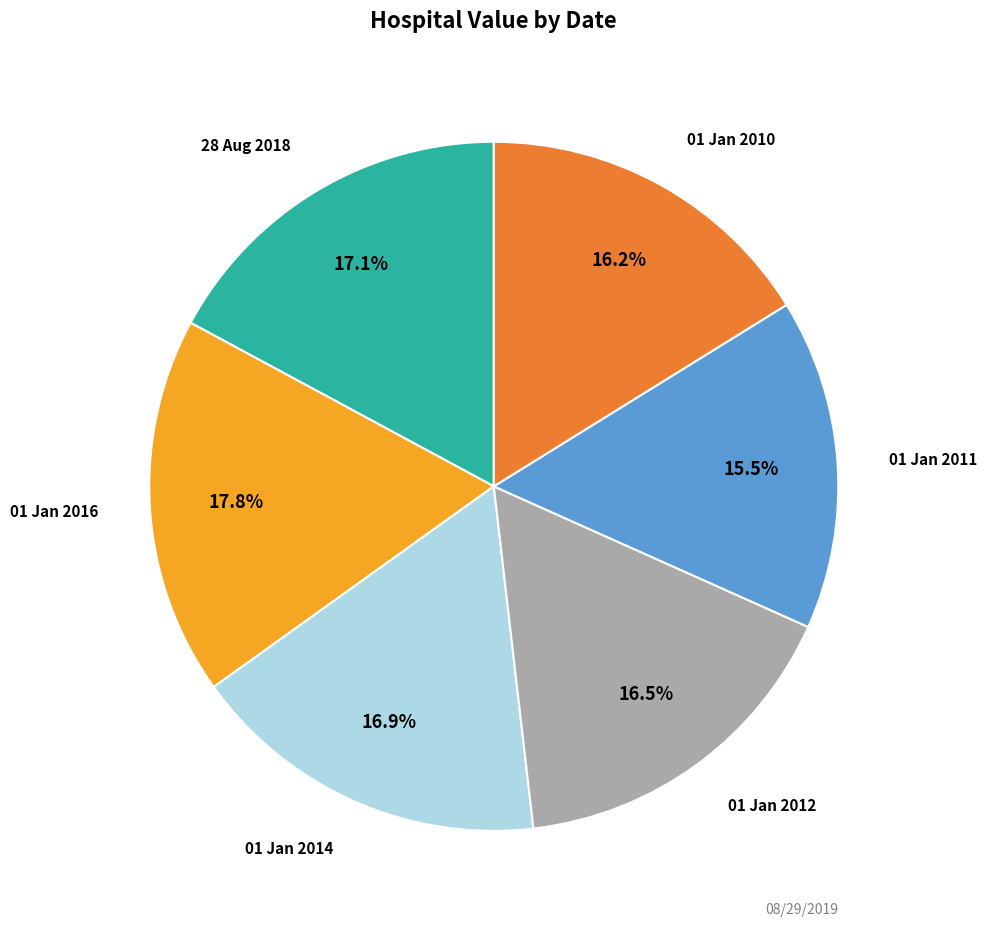

Is there a majority slice in this chart?

No